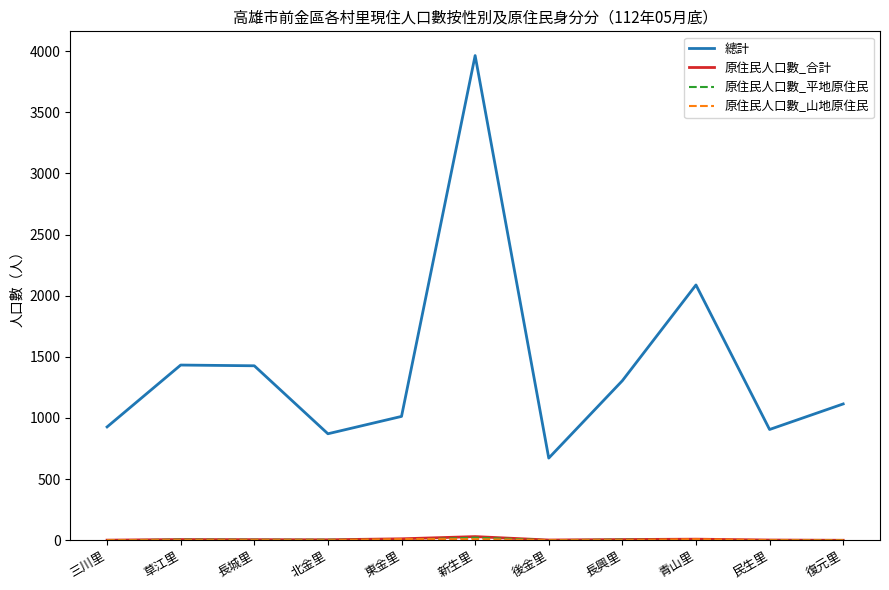

Which series has the largest total across all categories?

總計